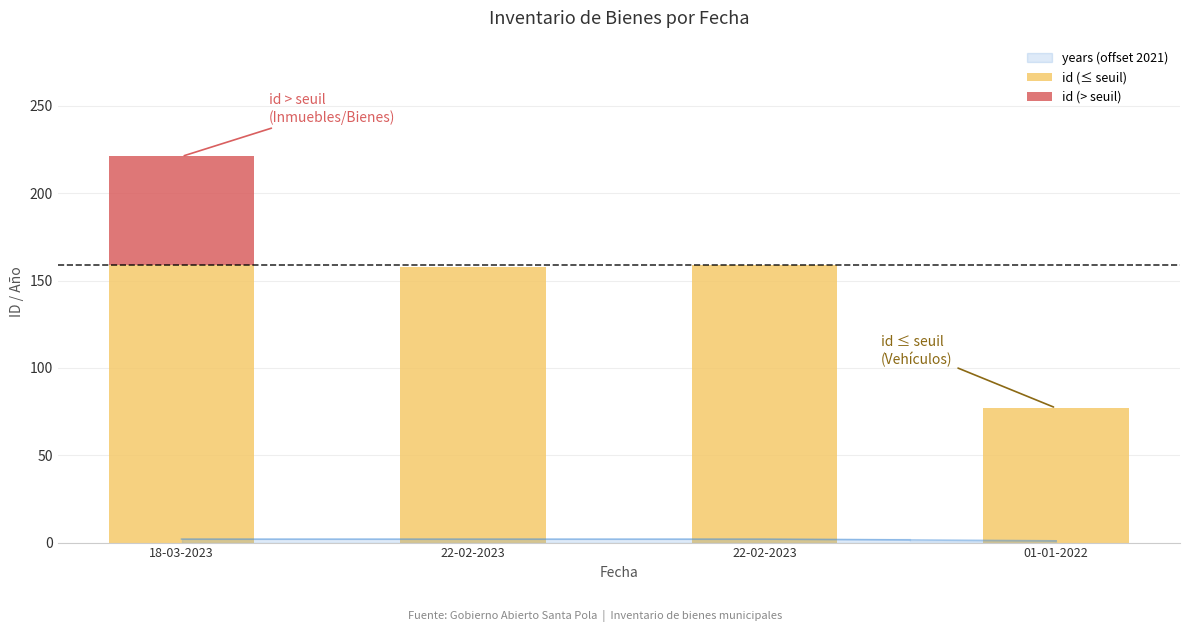

The value of id (> seuil) at 18-03-2023 is 62. True or false?

True